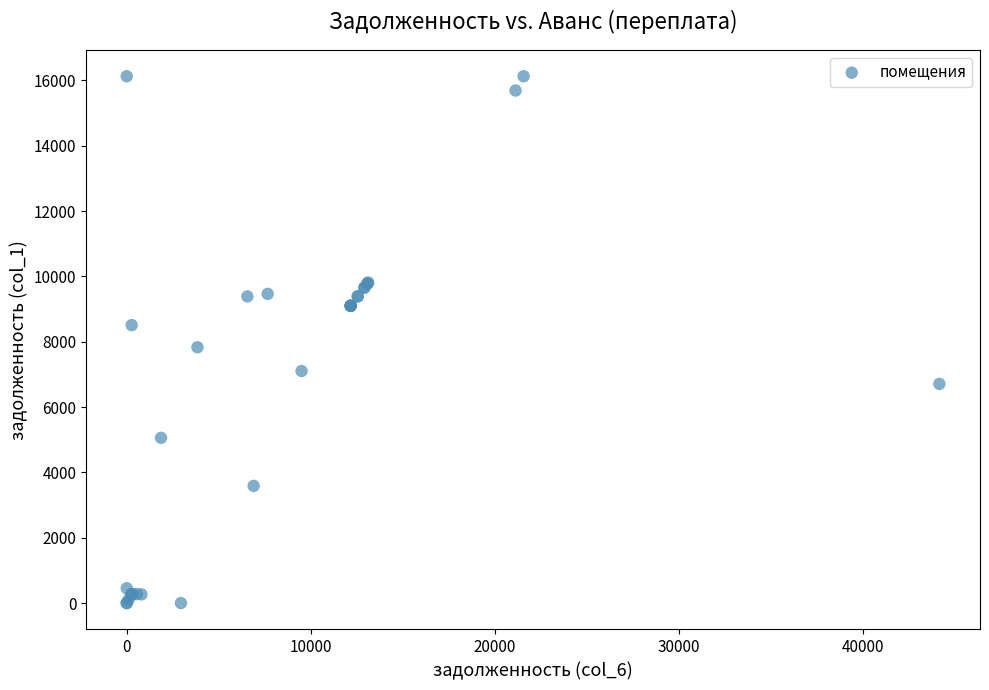

What Y value in the scatter plot is closest to 8064?

7831.1